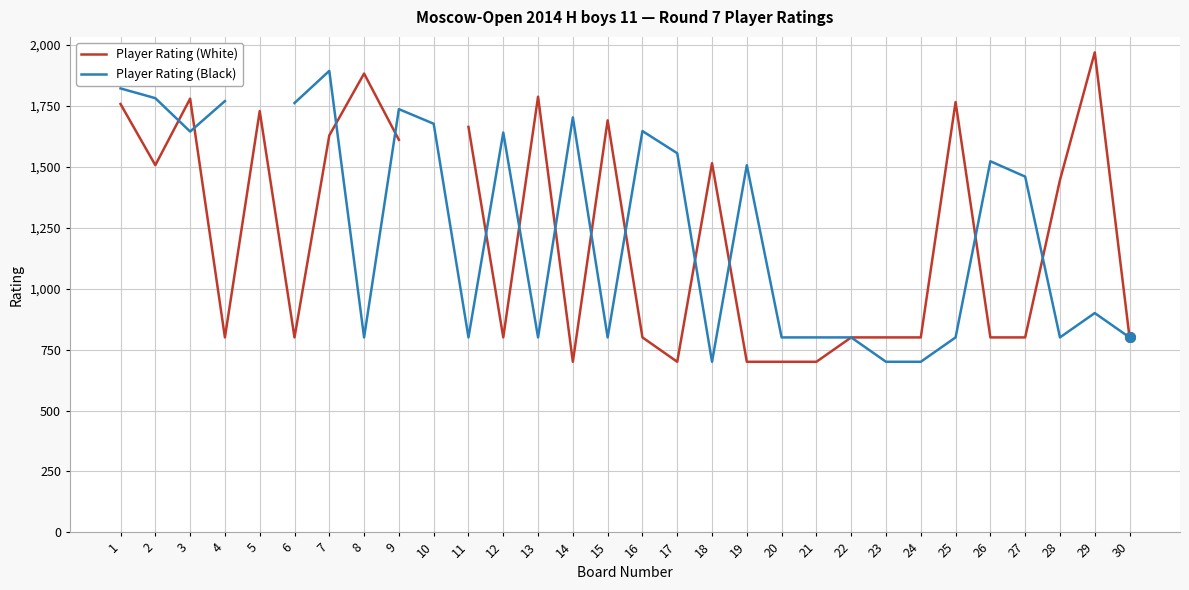

How many intersections are there between Player Rating (White) and Player Rating (Black)?

13